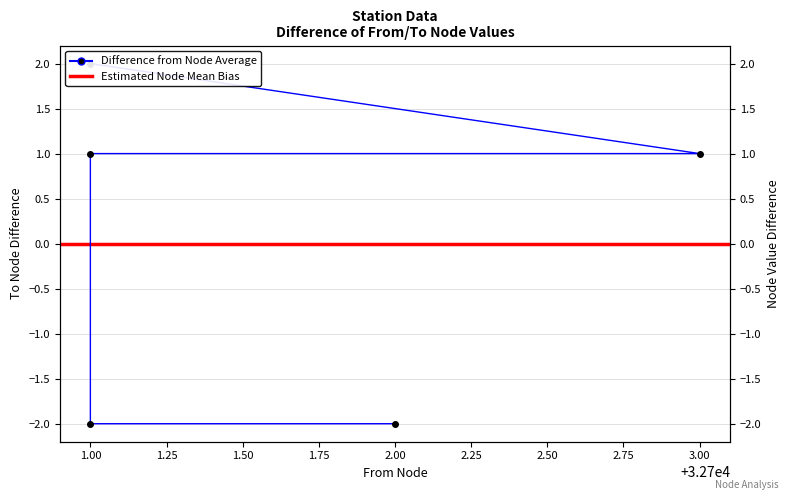

Which category has the highest value across all series?

1.00